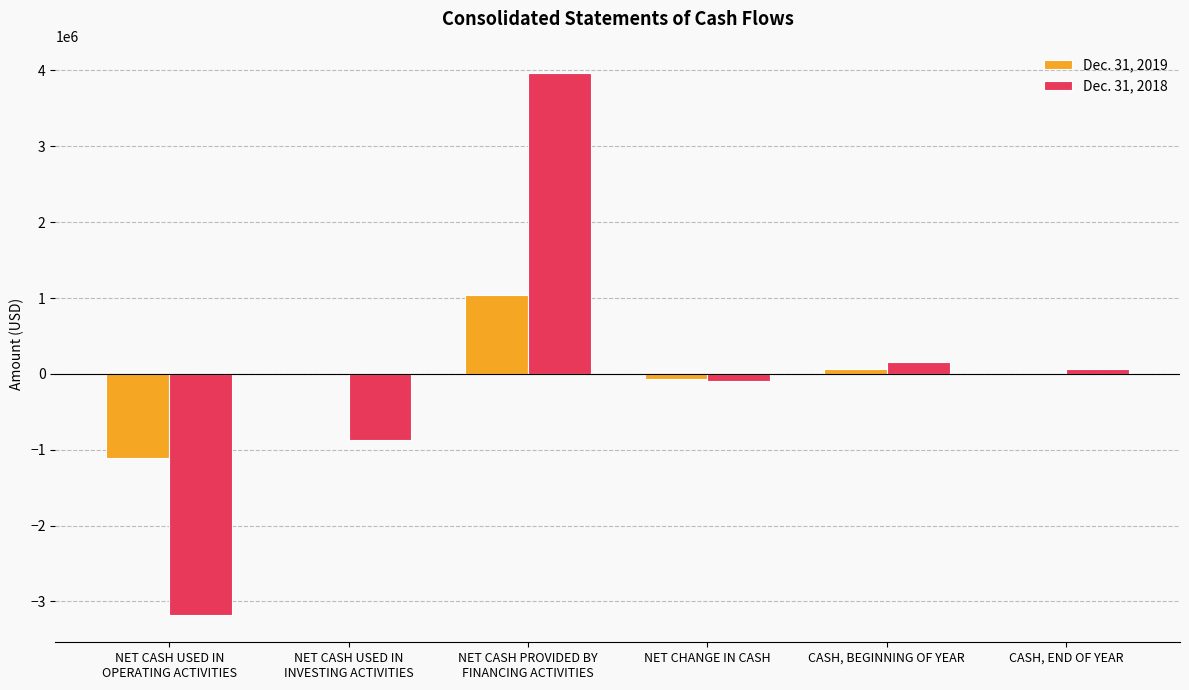

How many series are shown in this chart?

2